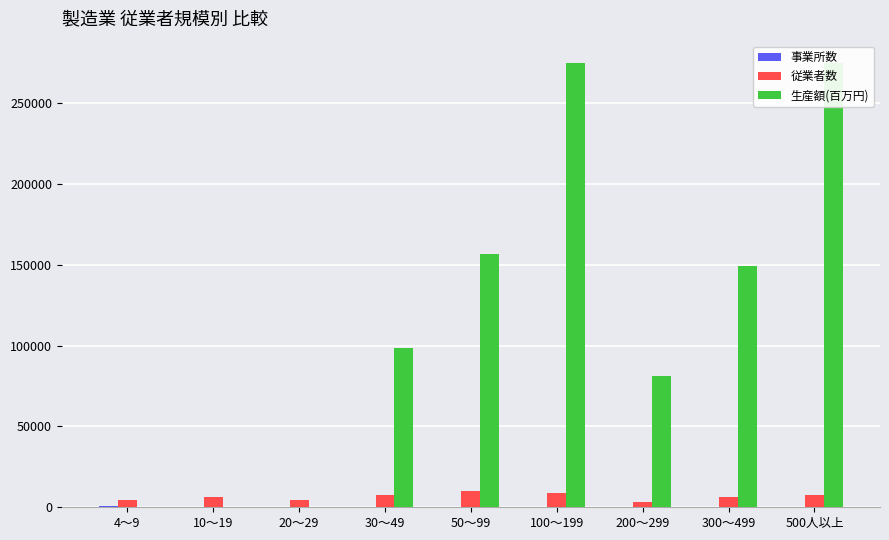

The value of 事業所数 at 30～49 is 47. True or false?

False